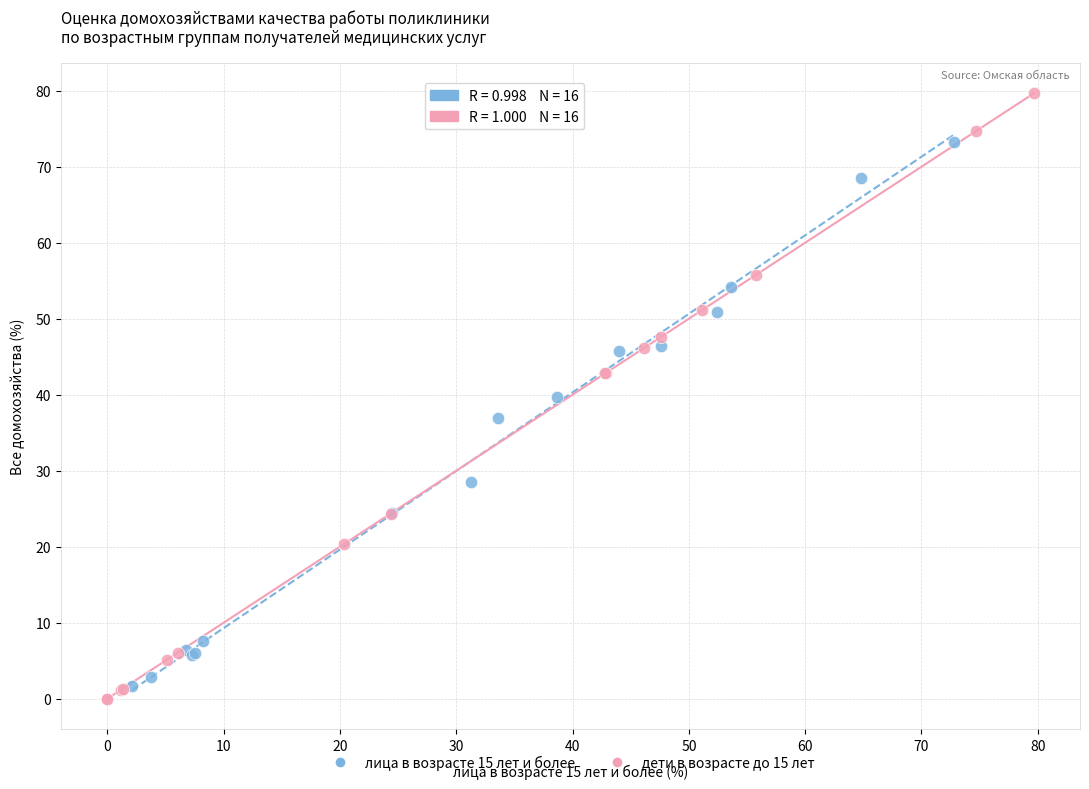

Which series has the largest Y range (max minus min)?

дети в возрасте до 15 лет